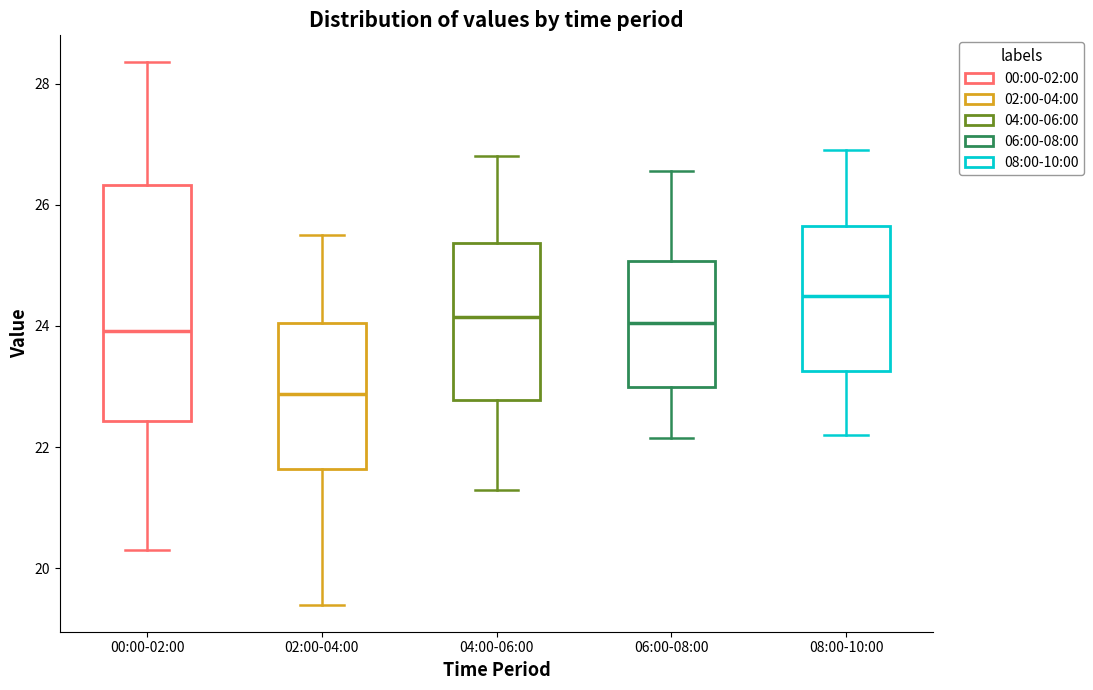

Which box has the highest median line?

08:00-10:00